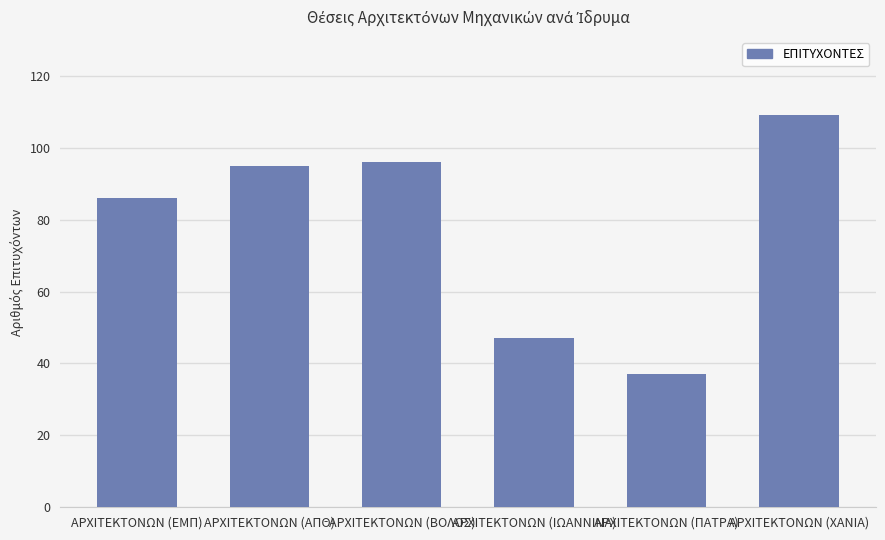

What position from the right is ΑΡΧΙΤΕΚΤΟΝΩΝ (ΧΑΝΙΑ)?

1